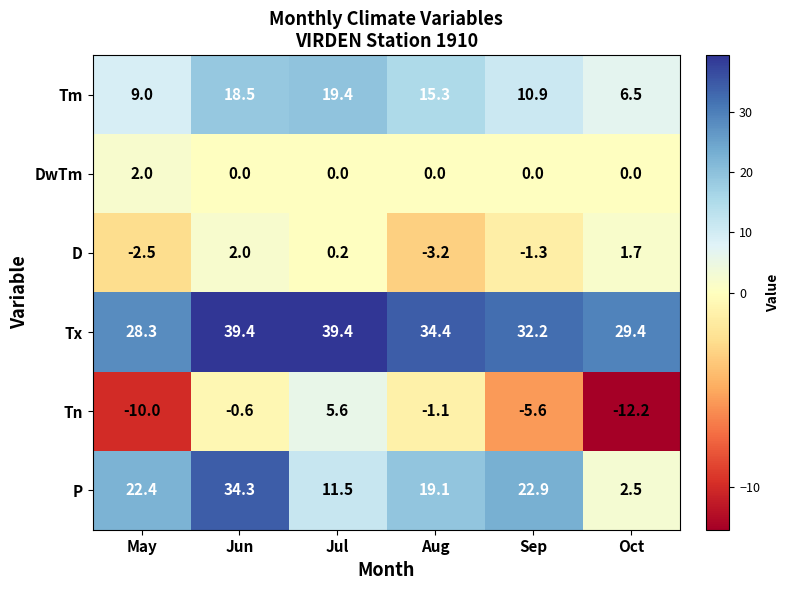

At Jul, list the series in order from largest to smallest.

Tx, Tm, P, Tn, D, DwTm